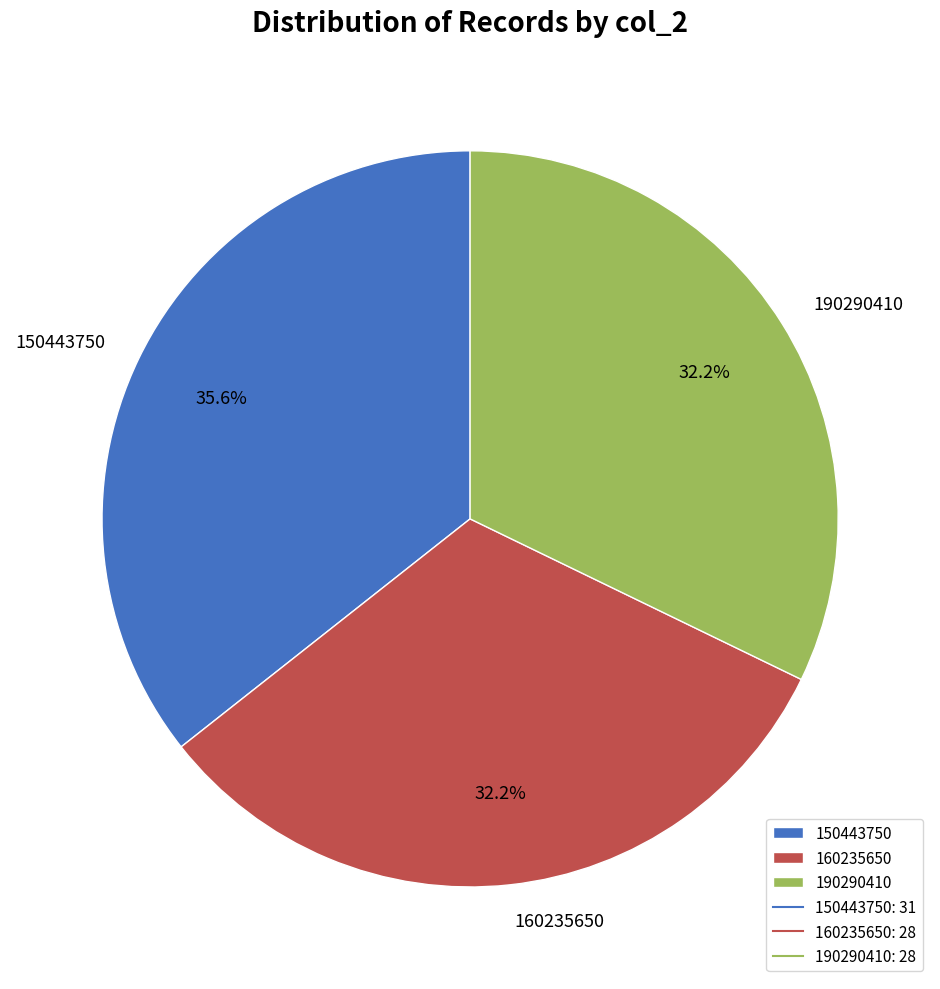

What is the ratio of the value at 160235650 to the value at 190290410?

1.0